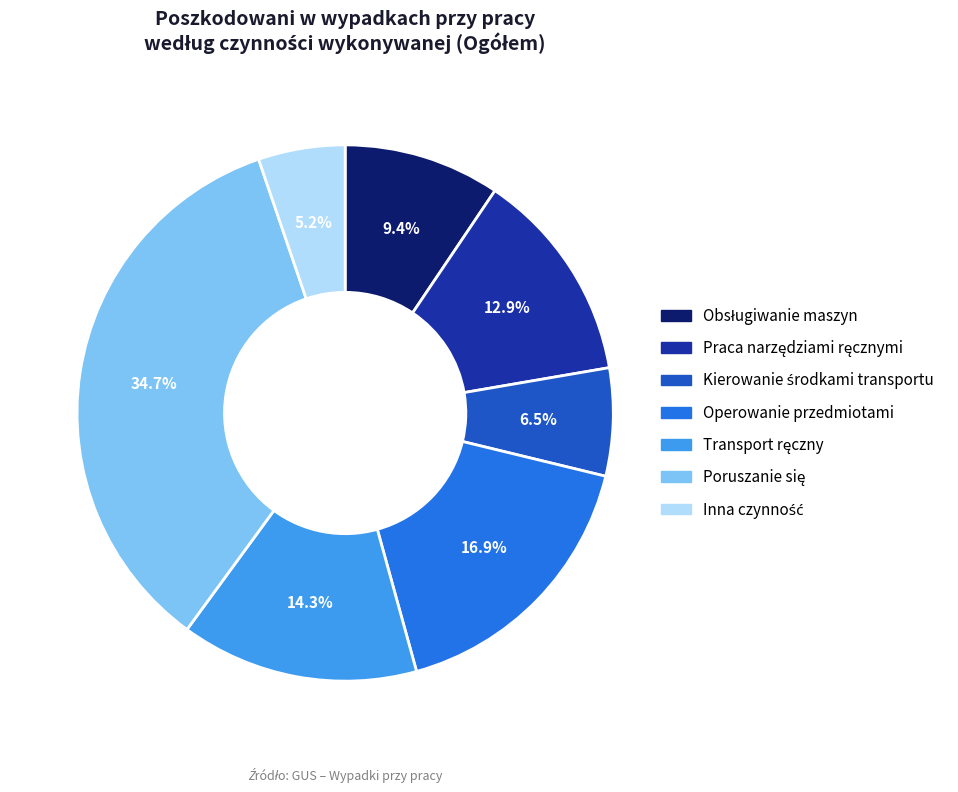

How much of the chart is everything except Operowanie przedmiotami?

83.1%